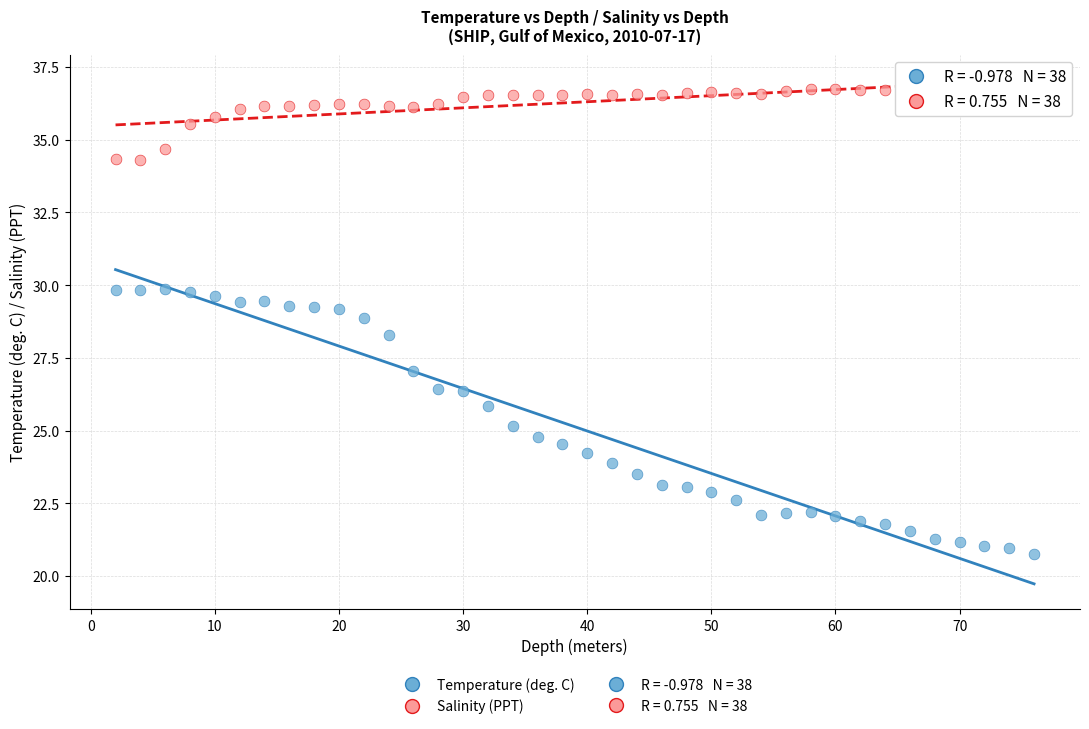

Which series has the widest spread of Y values?

Temperature (deg. C)